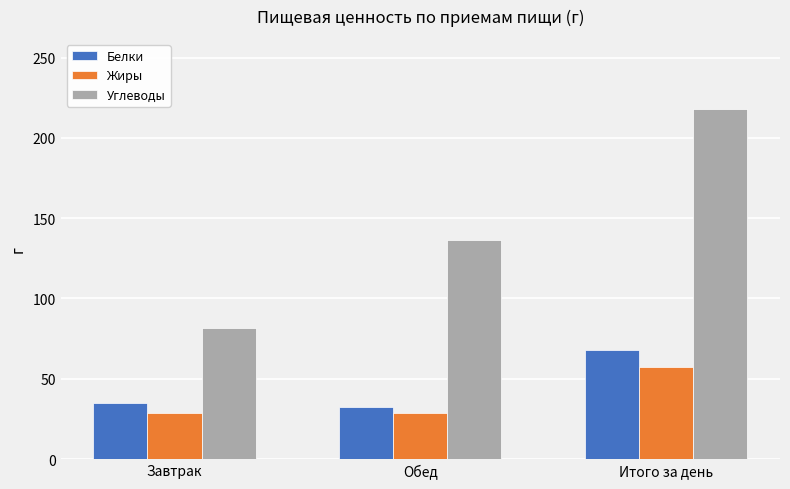

Which category has the highest value across all series?

Итого за день